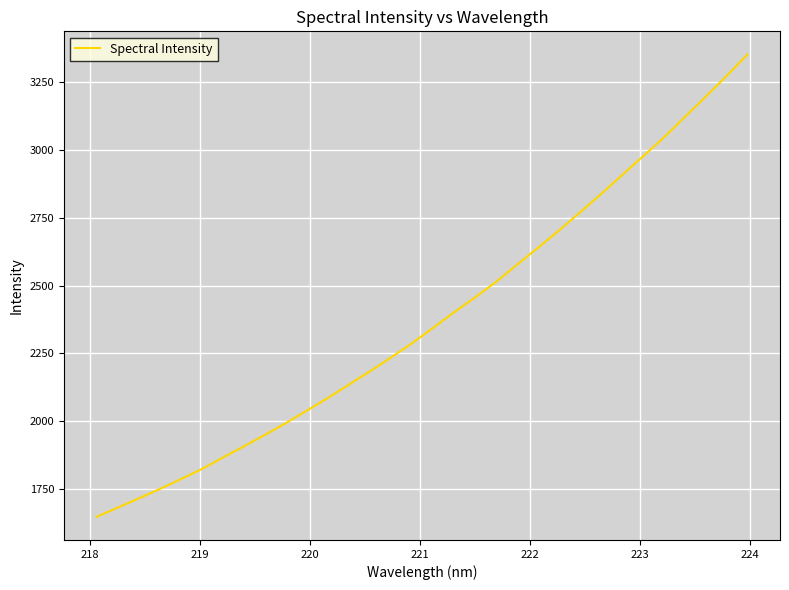

What is the maximum value shown in the chart?

3353.3